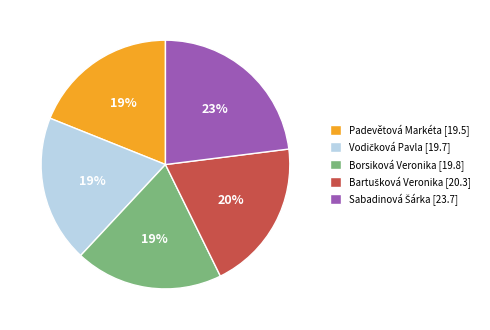

What percentage is the Padevětová Markéta [19.5] slice, to the nearest percent?

19%